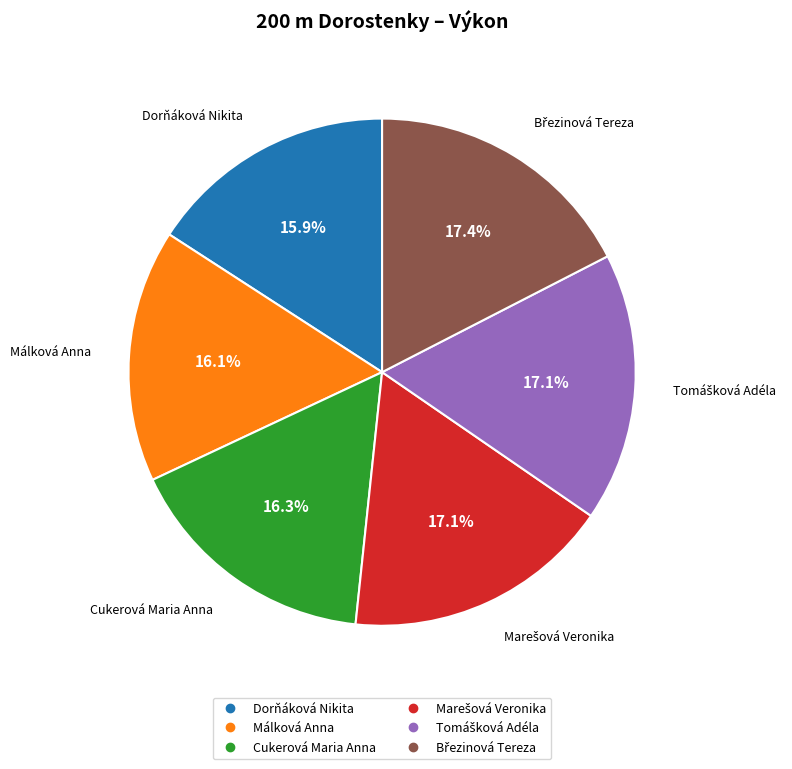

What is the ratio of the value at Dorňáková Nikita to the value at Málková Anna?

1.0